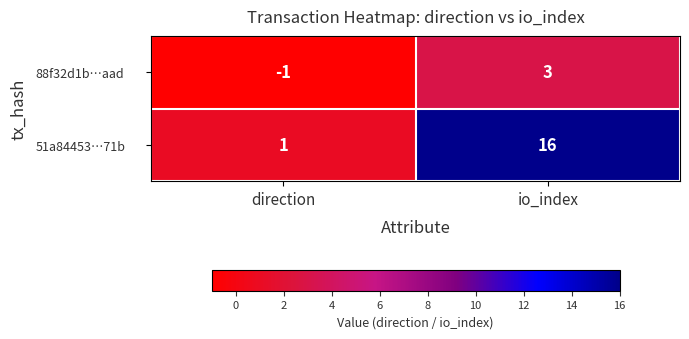

What is the total value across all series at io_index?

19